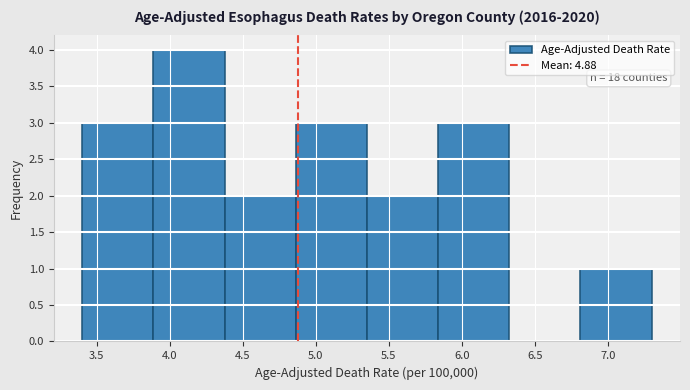

Over which range of the x-axis is the bar tallest?

3.90 to 4.40